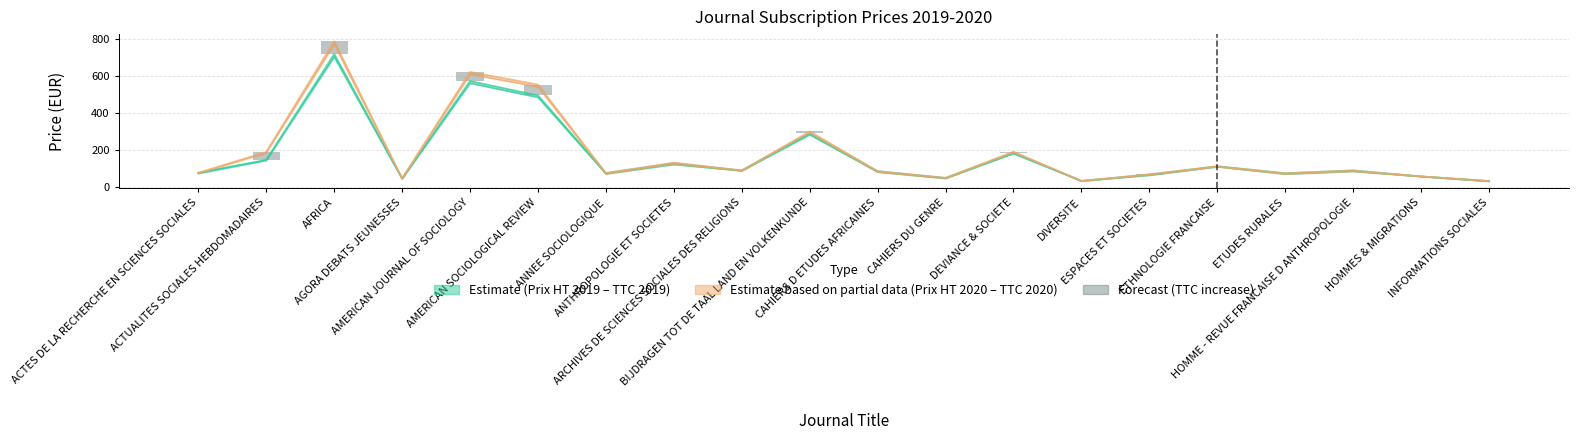

What position from the right is ANNEE SOCIOLOGIQUE?

14